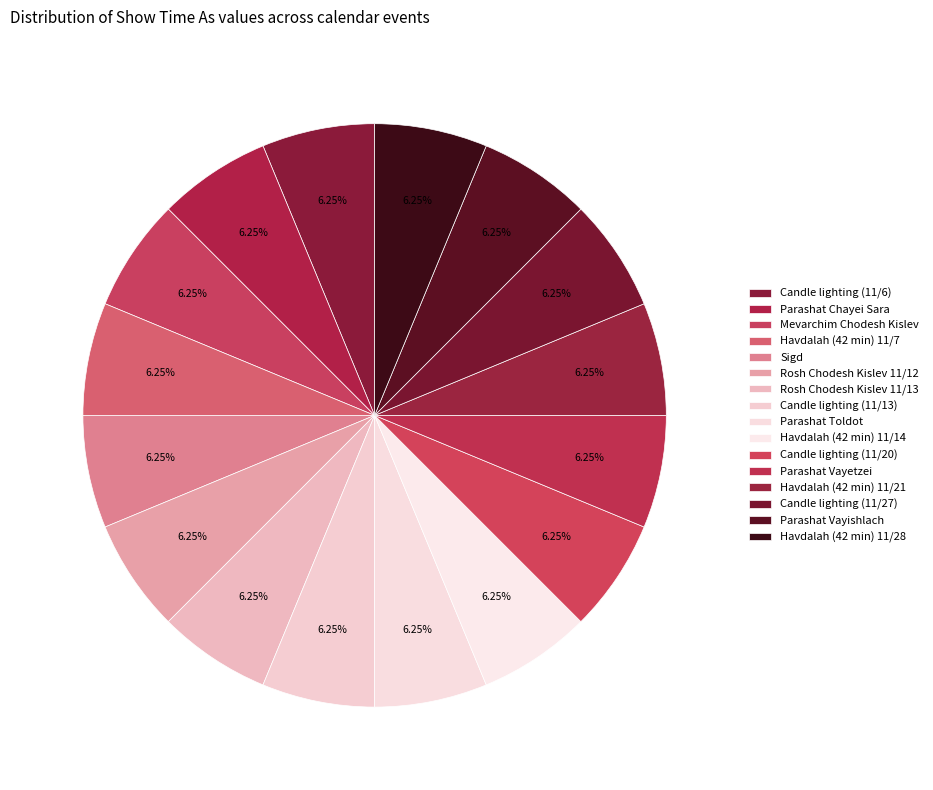

Is there any slice that represents more than half of the pie?

No